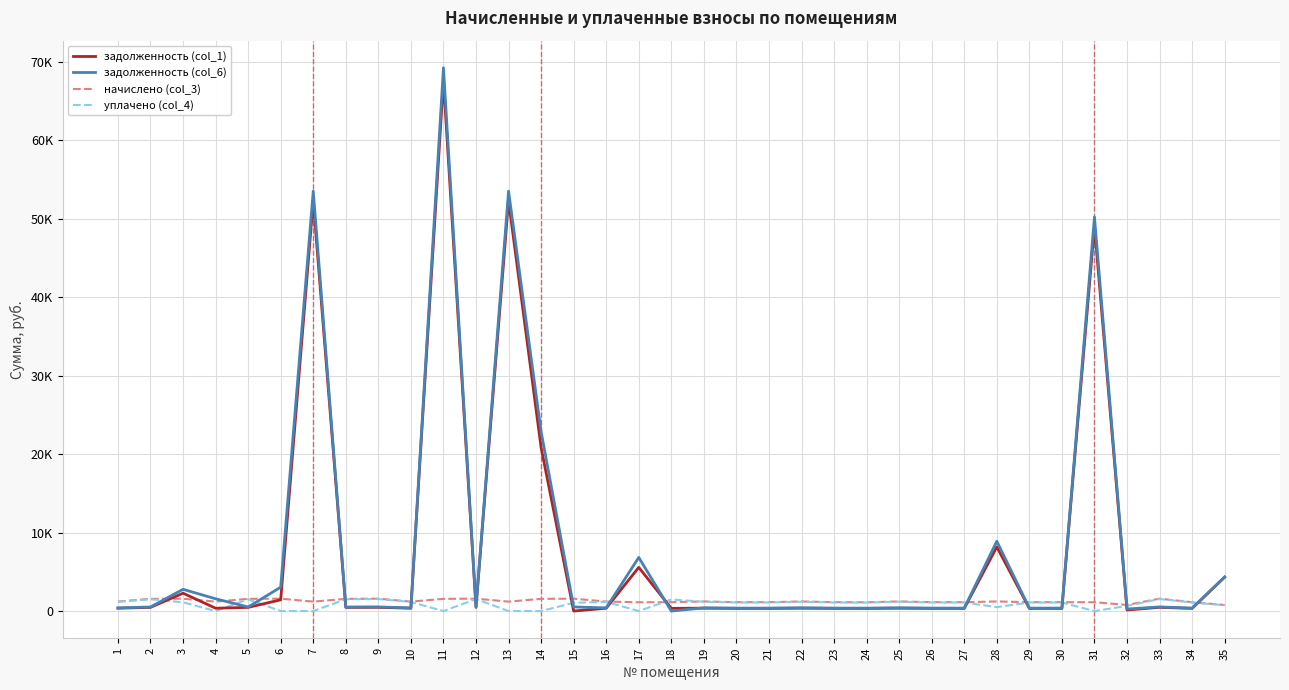

Reading left to right, transcribe all the data shown in this chart.

задолженность (col_1): 365.4	469.5	2276.3	362.4	468.8	1431.8	52326.5	468.8	475.7	362.4	67691.1	475.7	52326.5	20840.2	0.0	364.7	5568.1	343.1	369.3	340.8	340.0	369.3	340.8	336.9	369.3	340.8	340.0	8174.5	340.8	340.0	49098.3	134.6	477.2	339.2	4323.6
задолженность (col_6): 404.3	519.5	2772.2	1565.1	518.6	3042.3	53529.3	518.6	526.3	400.9	69246.9	526.3	53529.3	22879.8	526.3	403.5	6836.9	0.0	408.6	377.0	376.2	408.6	377.0	372.8	408.6	377.0	376.2	8900.3	377.0	376.2	50226.8	259.3	528.0	375.3	4348.3
начислено (col_3): 1213.0	1558.4	1573.8	1202.7	1555.9	1578.9	1202.7	1555.9	1578.9	1202.7	1555.9	1578.9	1202.7	1555.9	1578.9	1210.4	1123.4	1133.6	1225.8	1131.1	1128.5	1225.8	1131.1	1118.3	1225.8	1131.1	1128.5	1225.8	1131.1	1128.5	1128.5	777.9	1584.0	1126.0	772.8
уплачено (col_4): 1174.1	1508.5	1119.9	0.0	1506.0	0.0	0.0	1506.0	1528.3	1164.2	0.0	1528.3	0.0	0.0	1052.6	1171.6	0.0	1475.2	1186.5	1094.8	1092.3	1186.5	1094.8	1082.5	1186.5	1094.8	1092.3	500.0	1094.8	1092.3	0.0	653.3	1533.3	1089.9	748.1